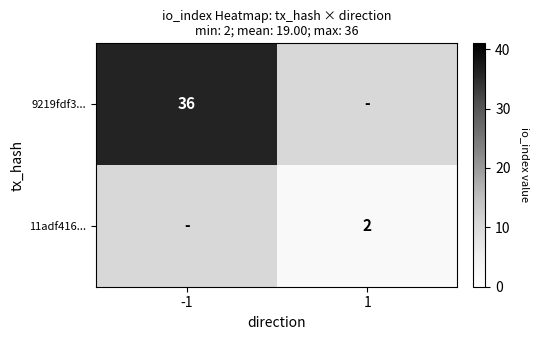

At which category is the sum across all series the highest?

-1